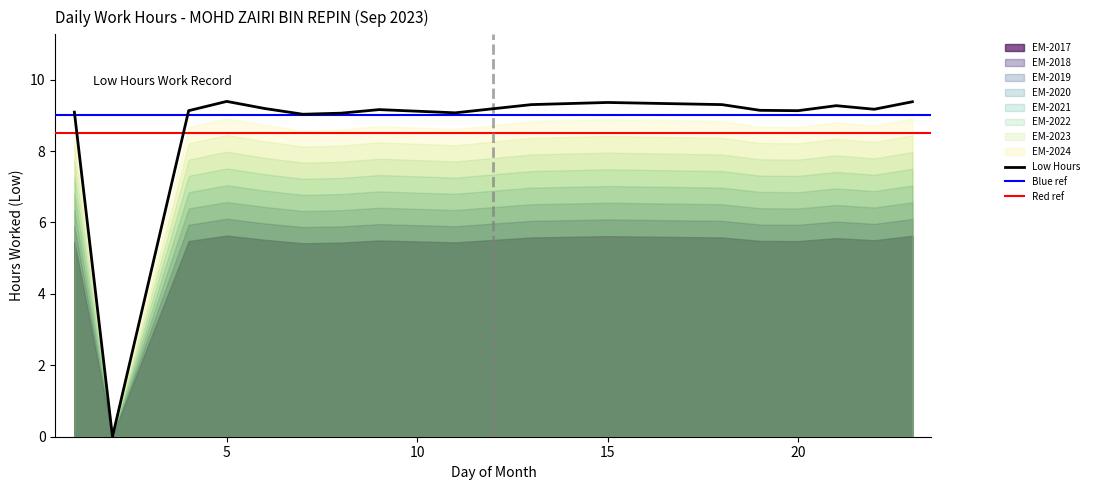

How many interior local valleys (lower than both neighbors) does the data have?

5